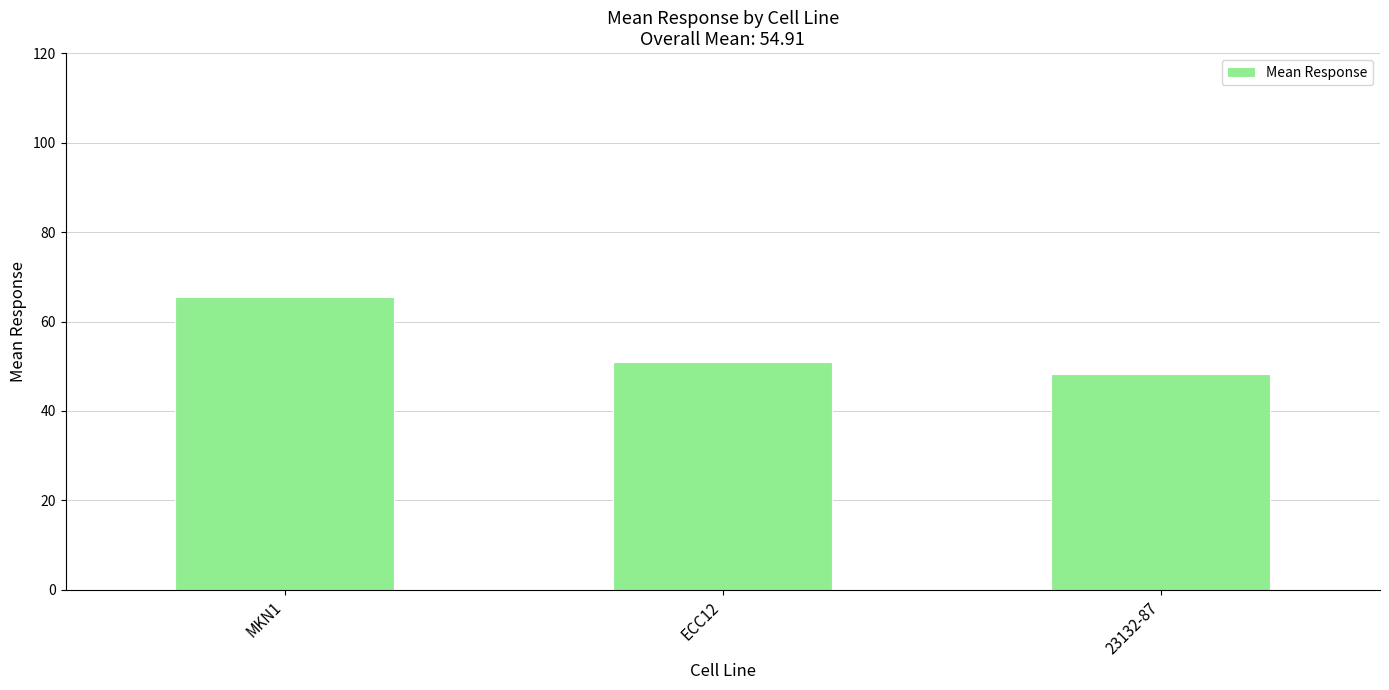

Reading left to right, extract all data points from this chart.

65.4	51.0	48.3